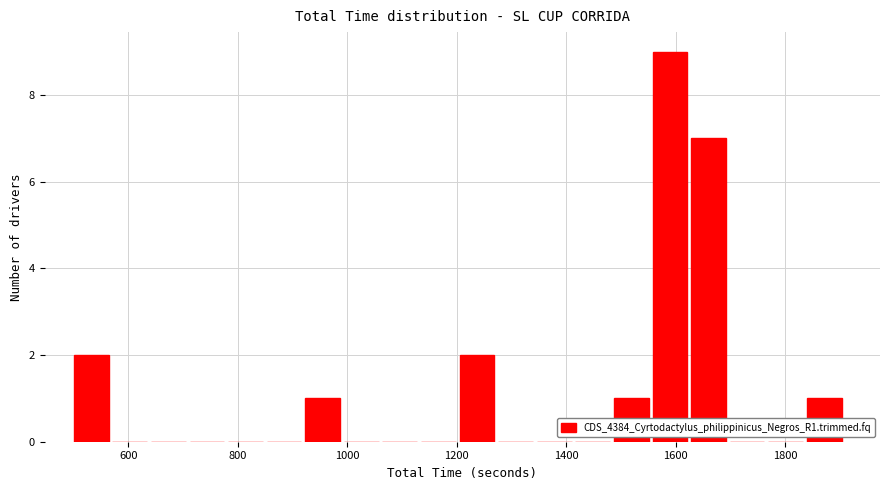

Read against the x-axis, roughly where is the centre of the tallest bar?

1580